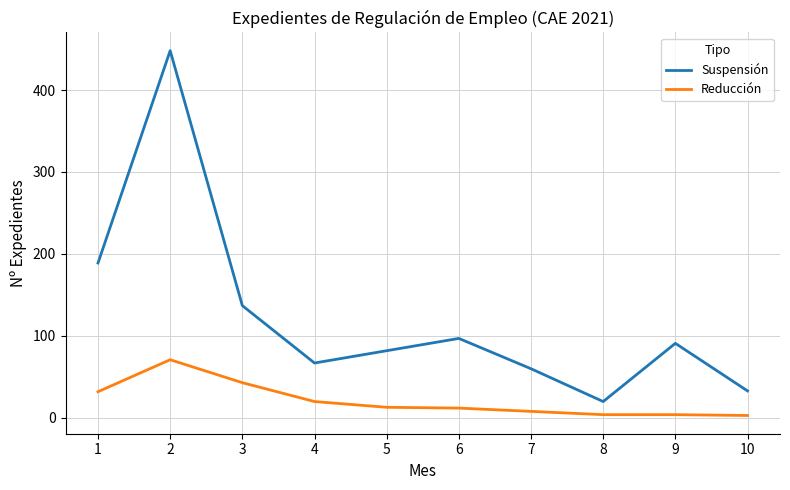

List the series in order of their overall mean, highest first.

Suspensión, Reducción